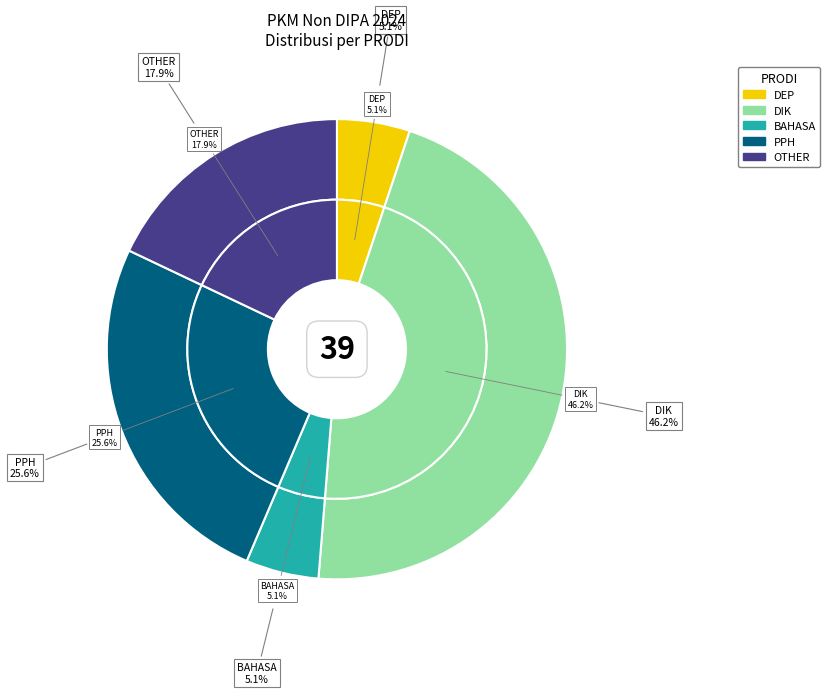

True or false: DIK accounts for 33% of the total.

False